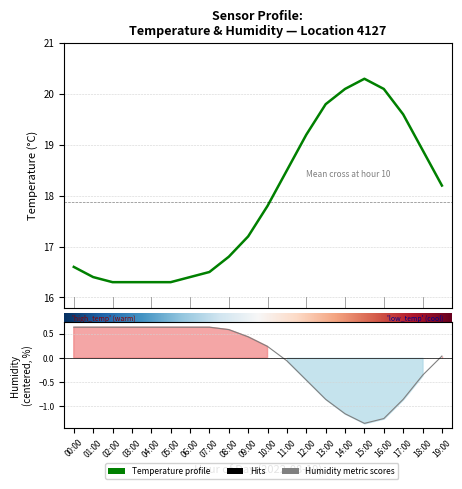

What is the sum of the temperature values at 19:00 and 04:00?

34.5